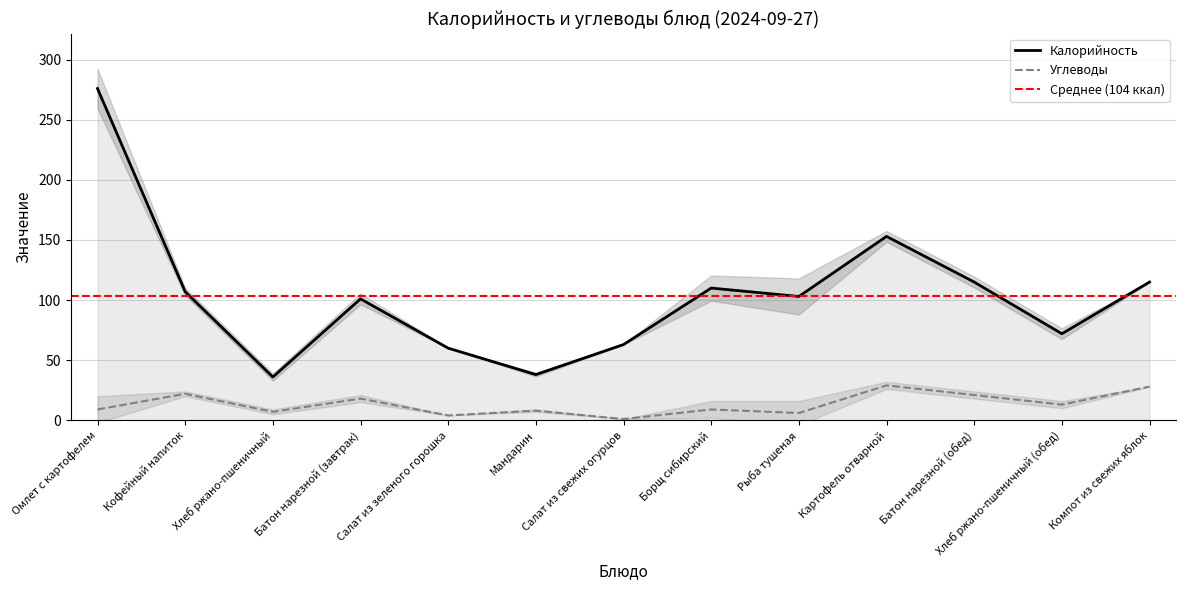

True or false: Углеводы and Калорийность intersect in this chart.

False